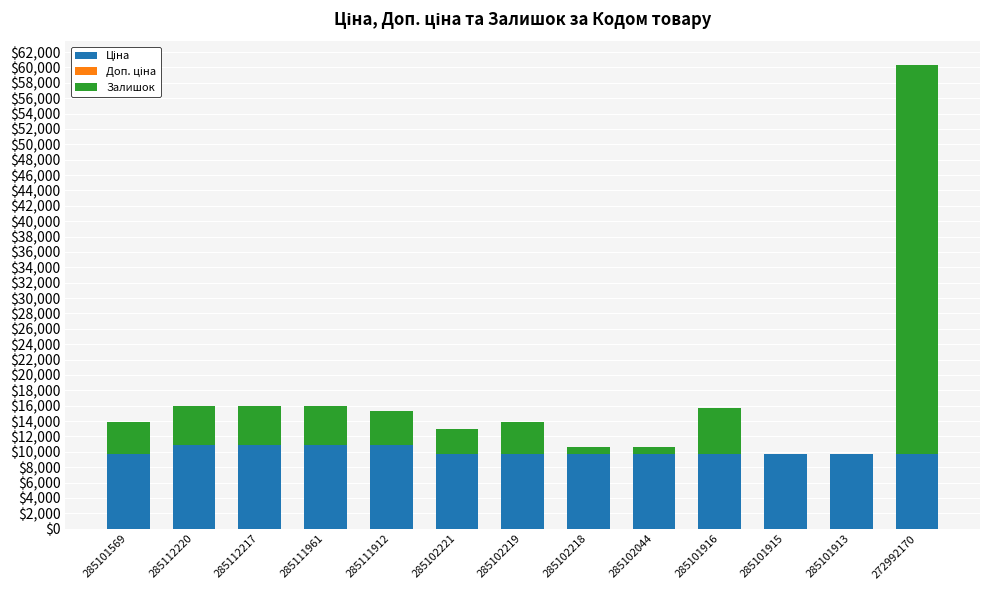

At which category is the sum across all series the highest?

272992170